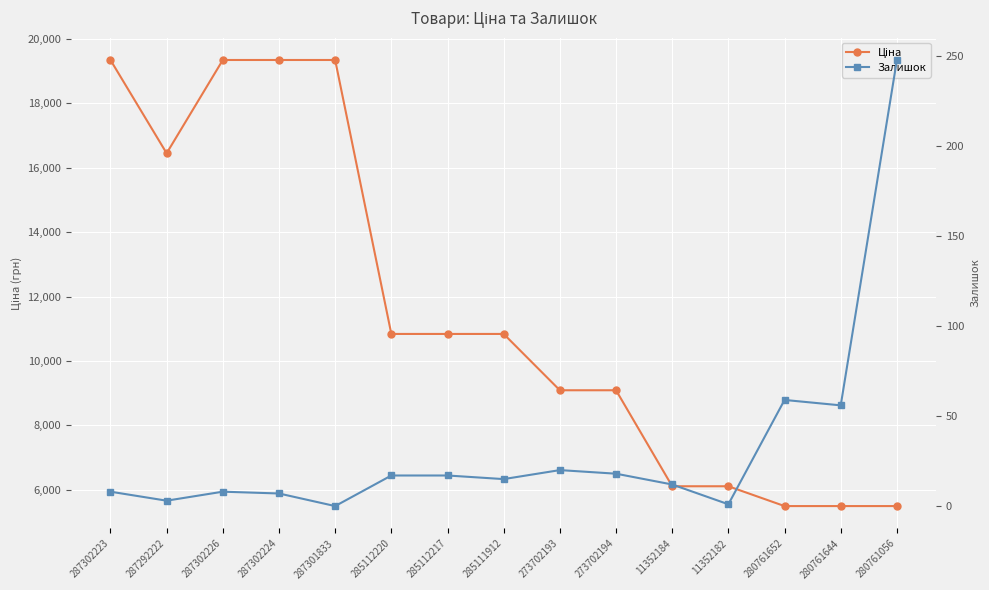

At which label is Ціна closest to 12420?

285112220